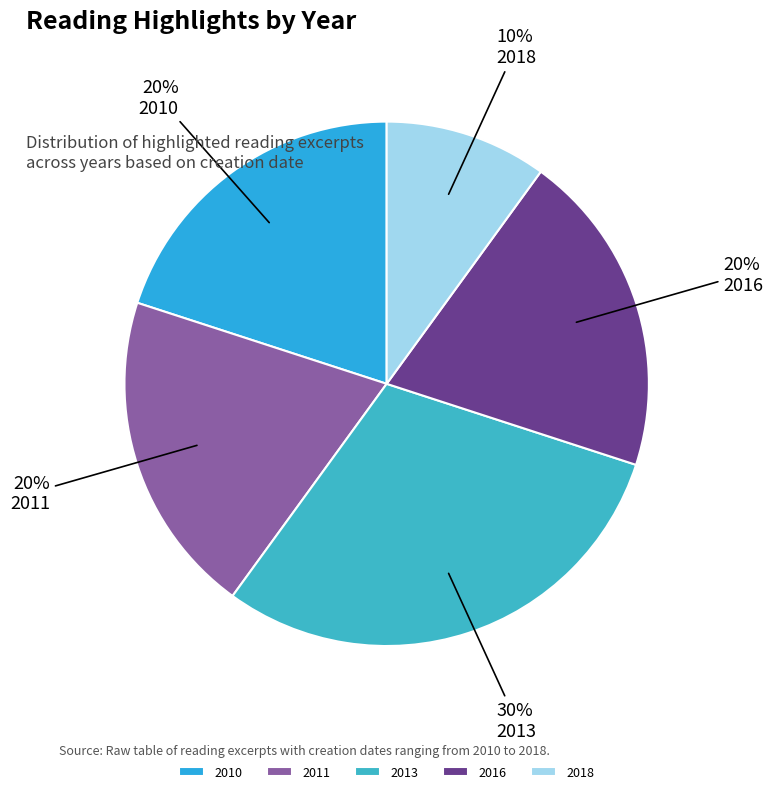

Count the number of slices in the pie.

5